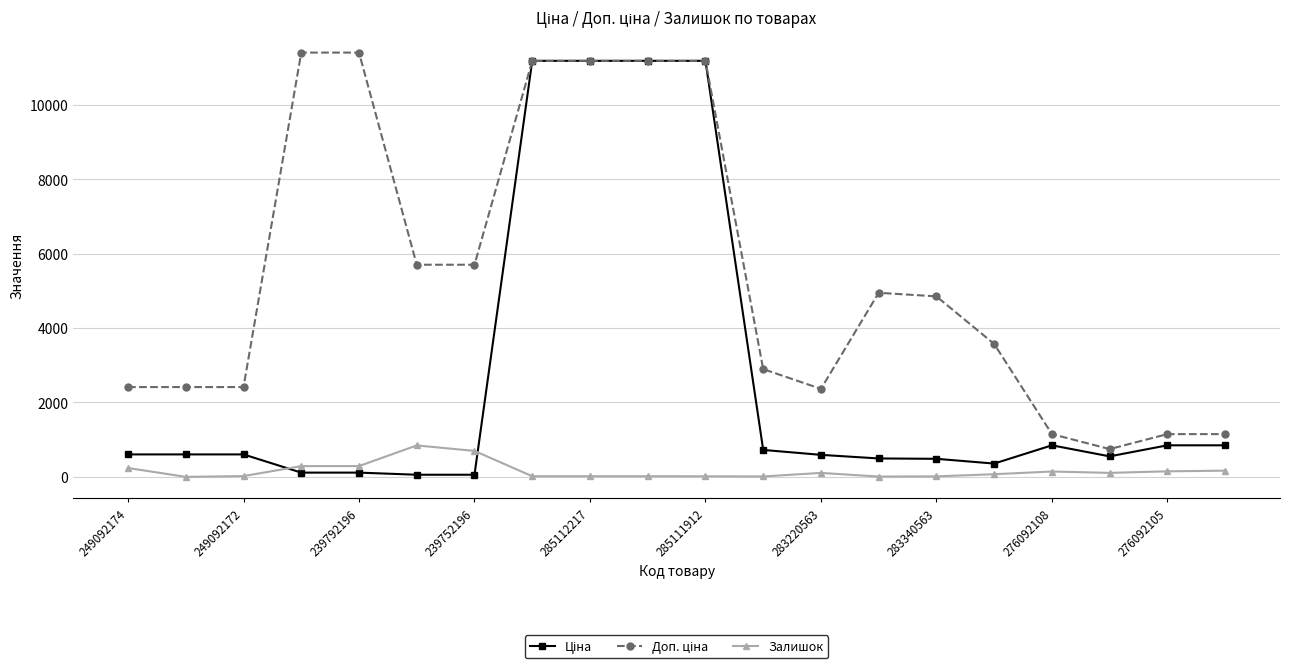

At how many categories does at least one series exceed 9933?

6